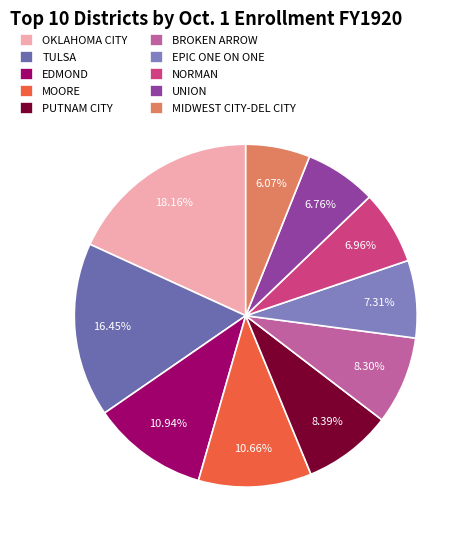

To the nearest percent, what is the combined percentage of UNION and MOORE?

17%